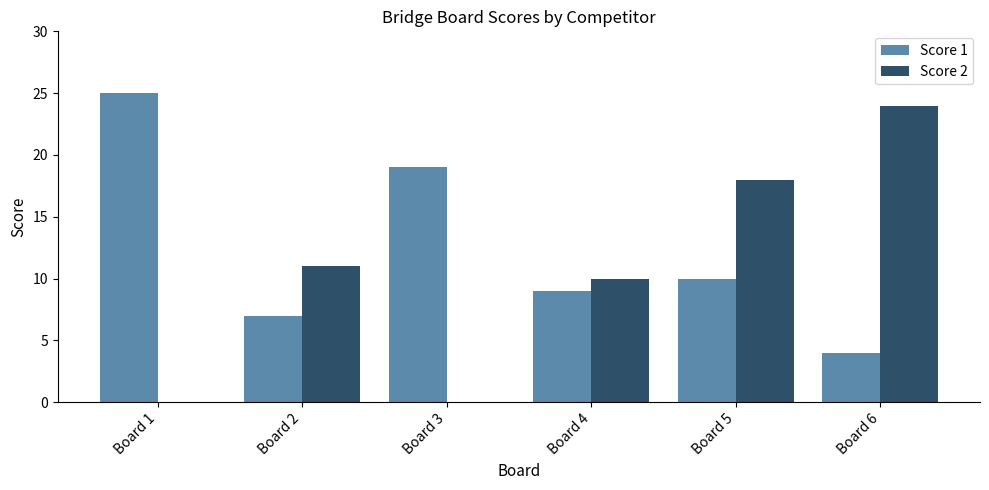

The value of Score 1 at Board 6 is 5. True or false?

False